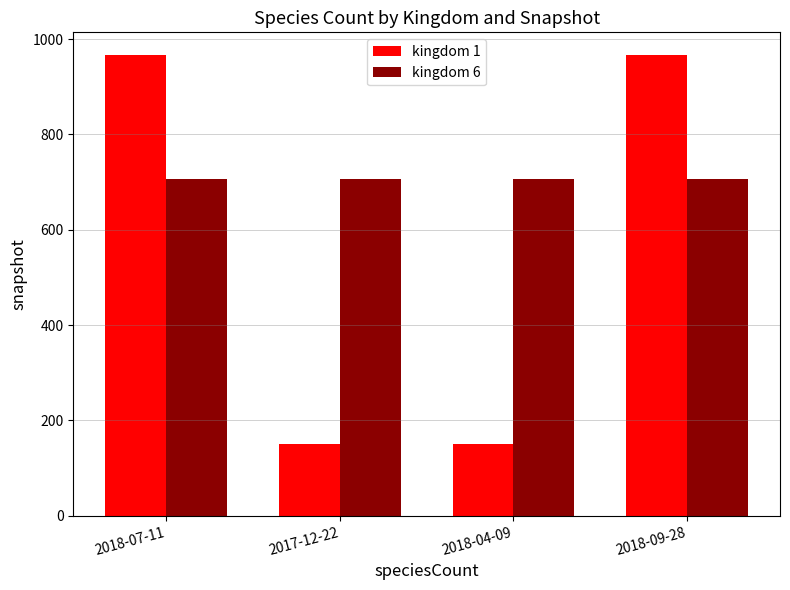

Are the bars grouped side by side (vs. stacked)?

Yes